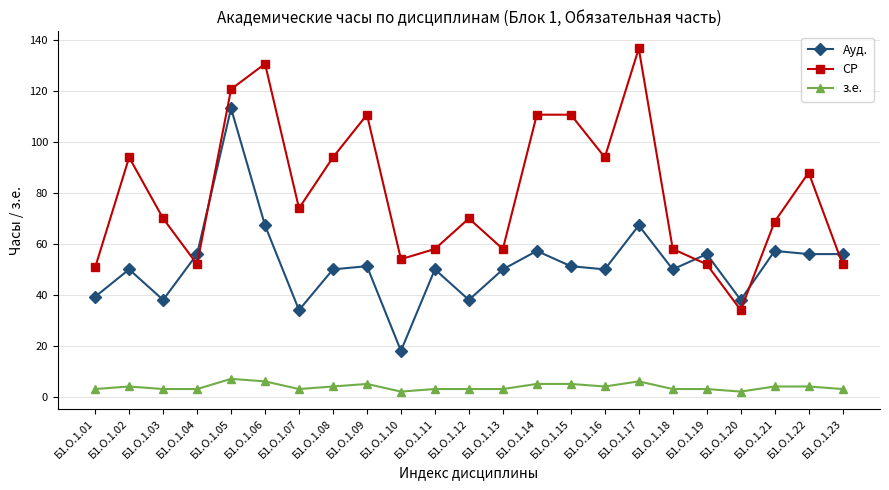

What is the value of the з.е. point at the 17th from the left?

6.0